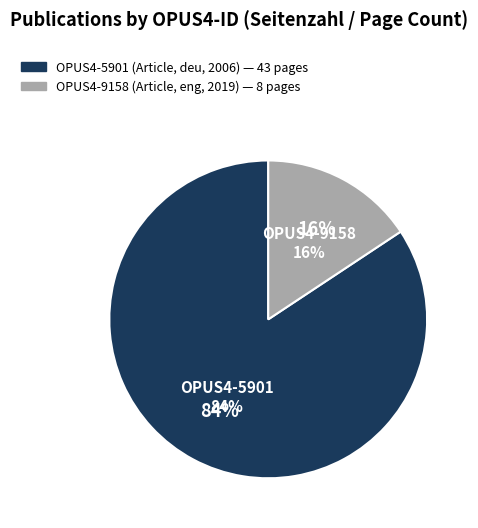

Which has a higher value, OPUS4-9158 or OPUS4-5901?

OPUS4-5901